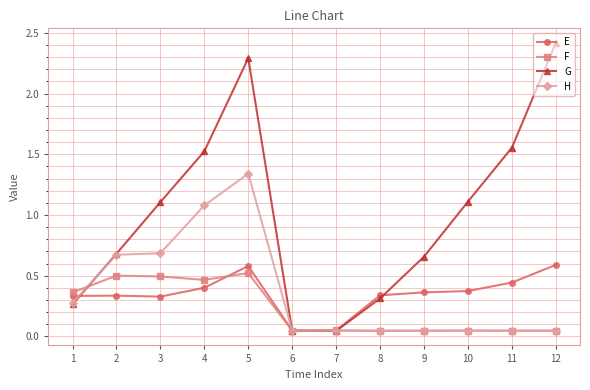

True or false: E has more than 0 points higher than both neighbors.

True